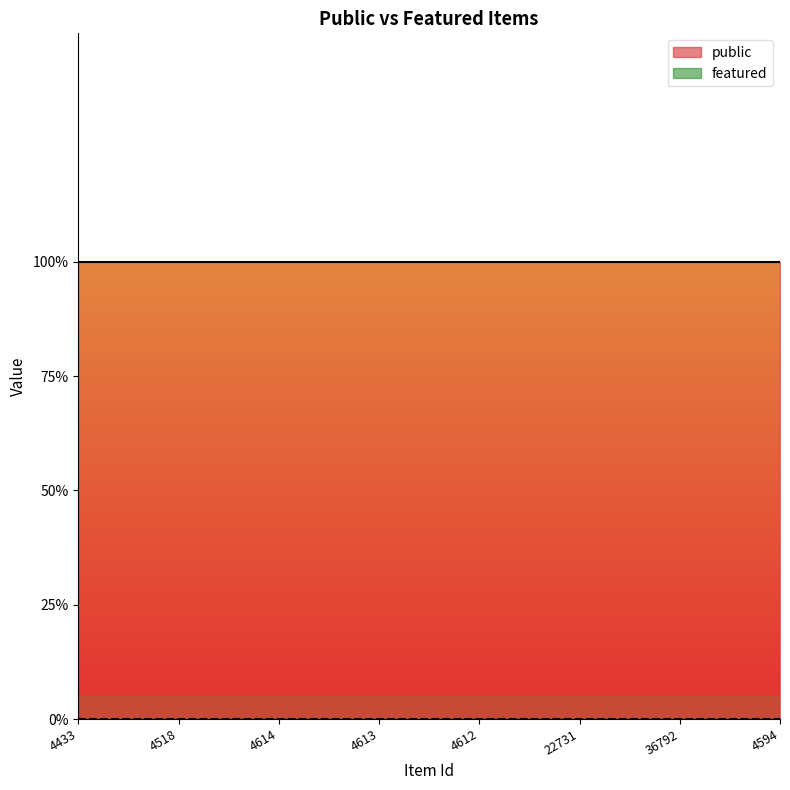

What is the average value of the public series?

1